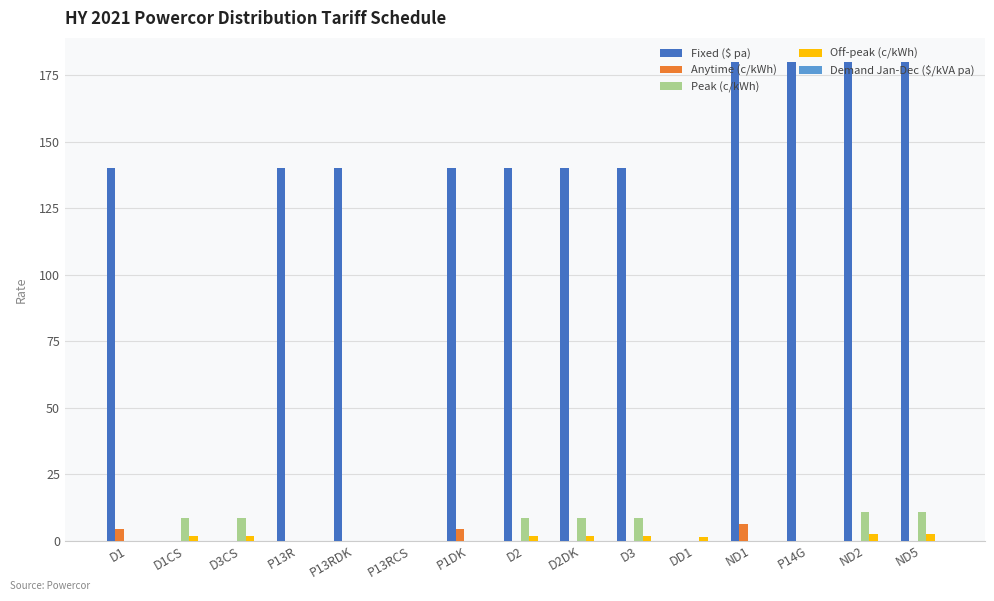

Which series changed the most between D1CS and ND2?

Fixed ($ pa)